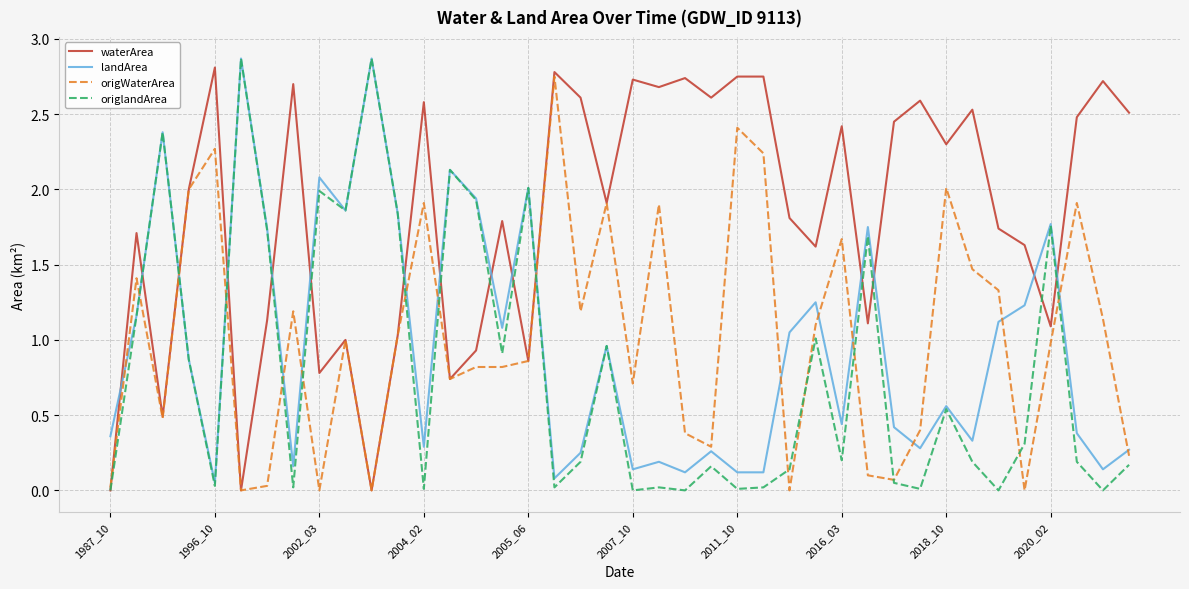

Which series has the largest total across all categories?

waterArea